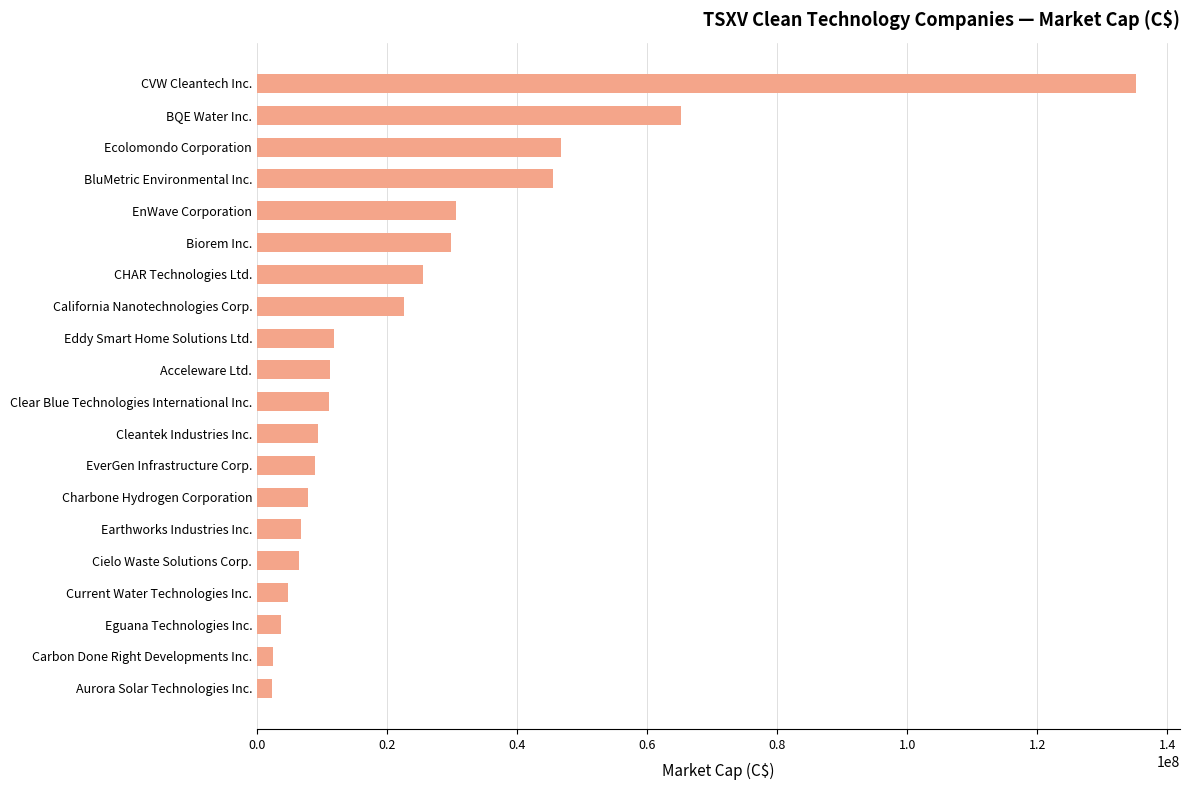

What is the sum of all values?

487698390.3